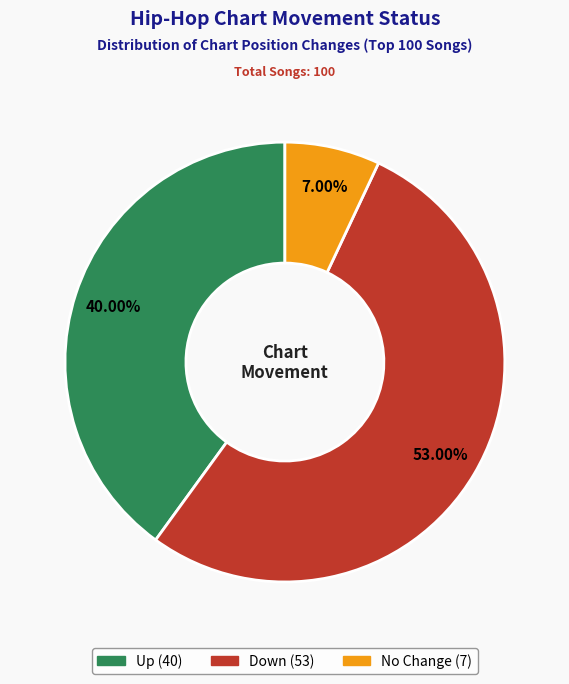

Is there a majority slice in this chart?

Yes